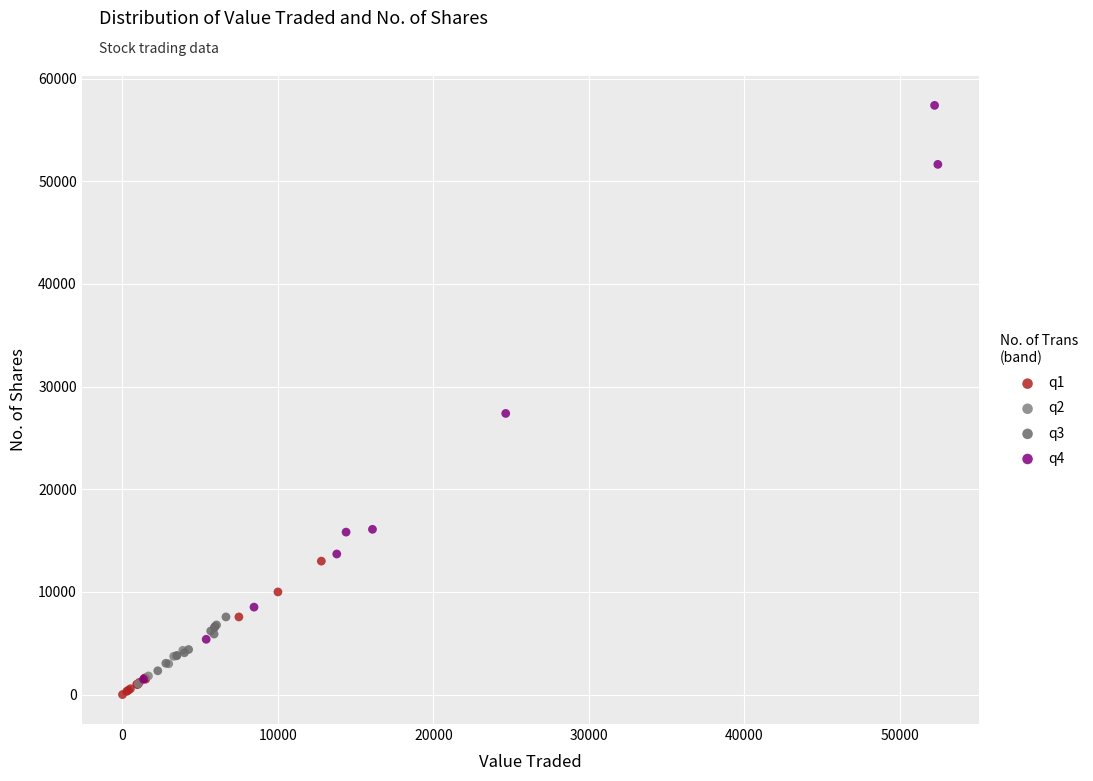

Which series has the largest Y range (max minus min)?

q4